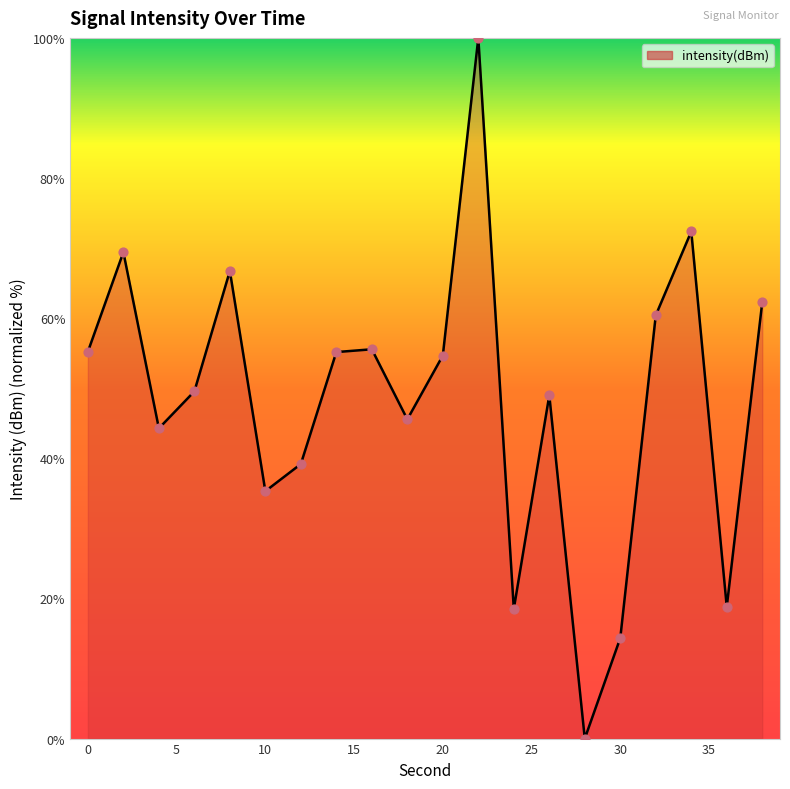

What is the difference between the maximum and minimum values?

100.0